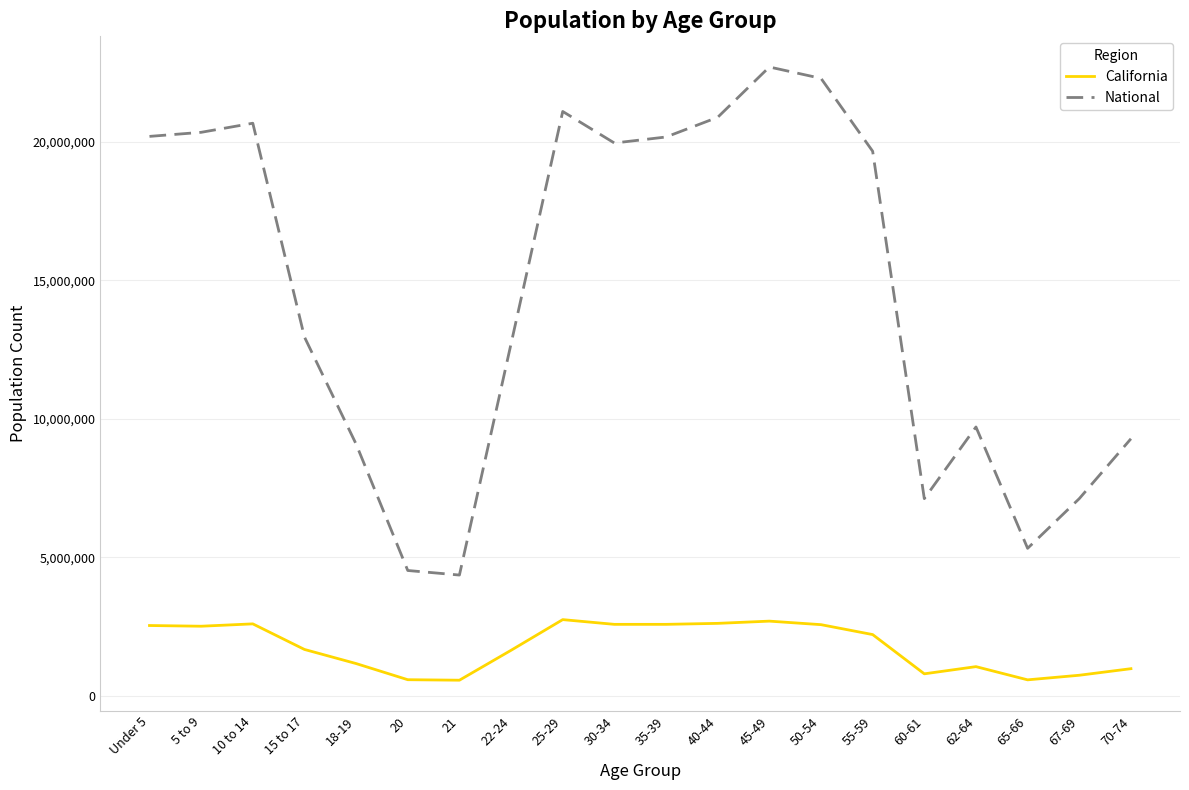

What are all the series names shown in the legend?

California, National